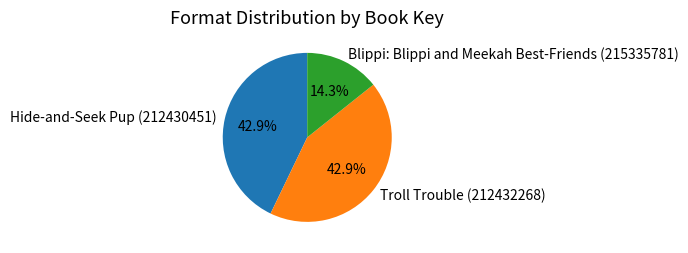

Does Troll Trouble (212432268) represent more than half of the total?

No